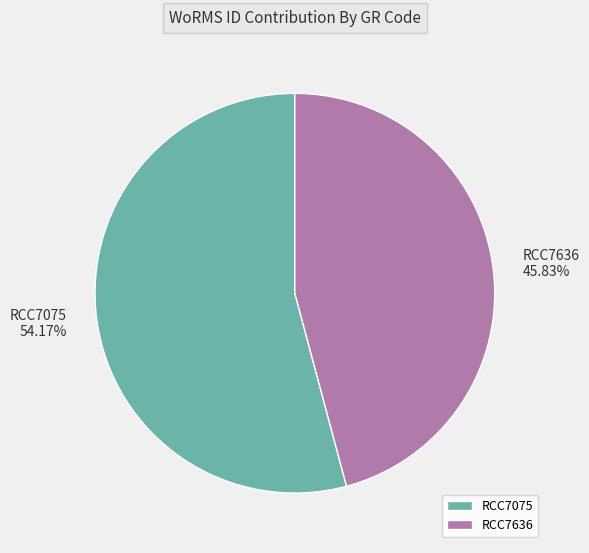

To the nearest percent, what percentage of the pie is RCC7636?

46%